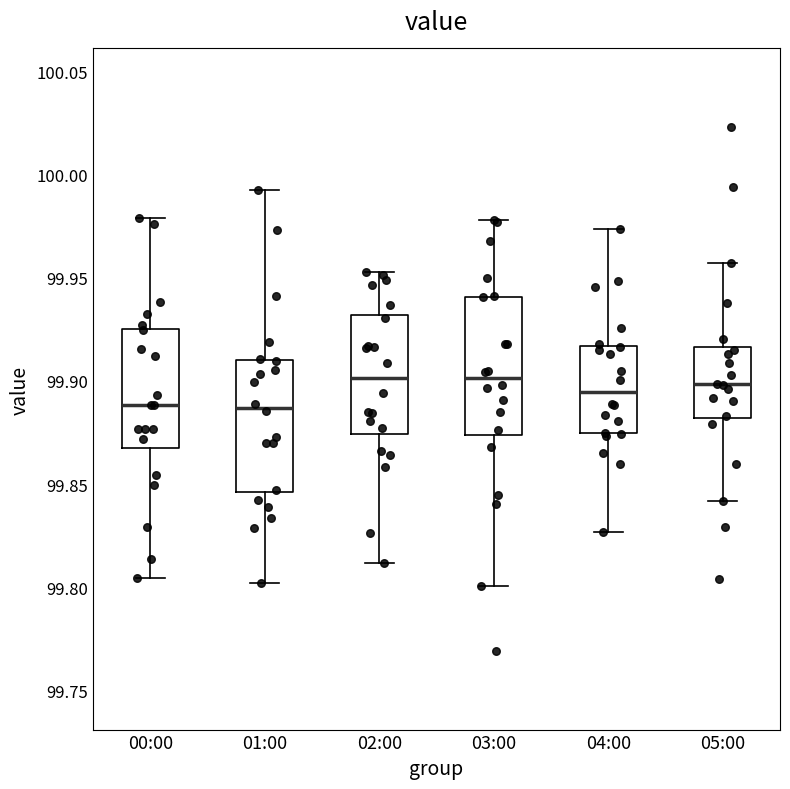

Reading left to right, transcribe this box plot: for each box, give where its median line is, the range the box spans, and where its two whiskers end, as read against the y-axis. The values are not printed on the chart, so give them approximately, as read against the axis.

00:00: median 99.890, box 99.870 to 99.925, whiskers 99.805 to 99.980
01:00: median 99.885, box 99.845 to 99.910, whiskers 99.800 to 99.995
02:00: median 99.900, box 99.875 to 99.930, whiskers 99.810 to 99.955
03:00: median 99.900, box 99.875 to 99.940, whiskers 99.800 to 99.980
04:00: median 99.895, box 99.875 to 99.915, whiskers 99.825 to 99.975
05:00: median 99.900, box 99.880 to 99.915, whiskers 99.840 to 99.955